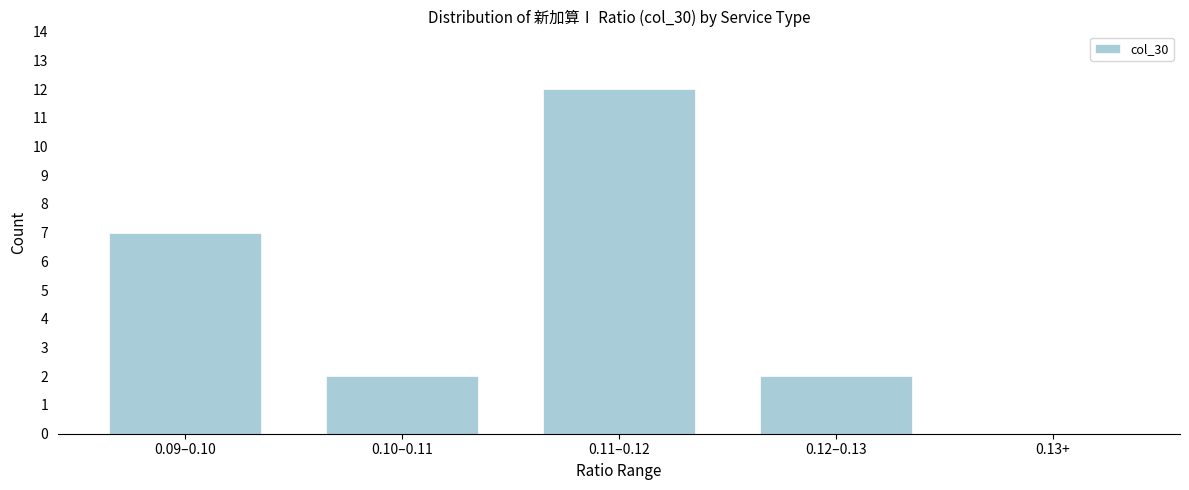

Reading left to right, extract all data points from this chart.

0.09–0.10=7	0.10–0.11=2	0.11–0.12=12	0.12–0.13=2	0.13+=0